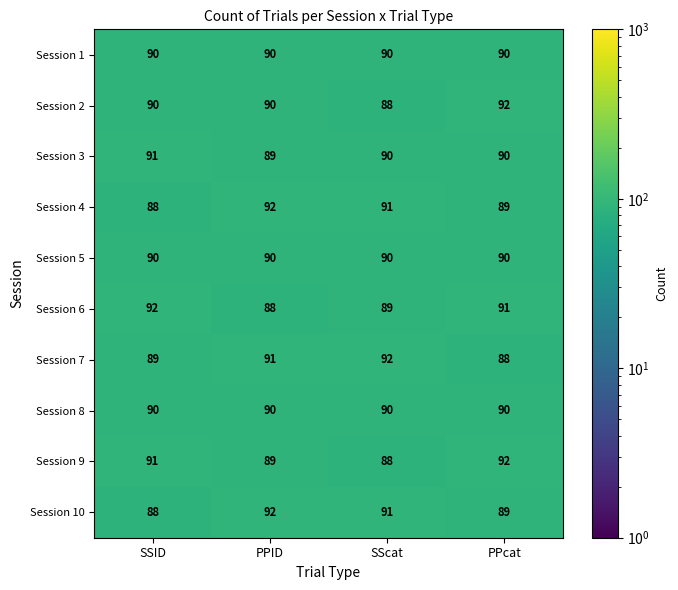

What is the difference between the highest and lowest values at PPID?

4